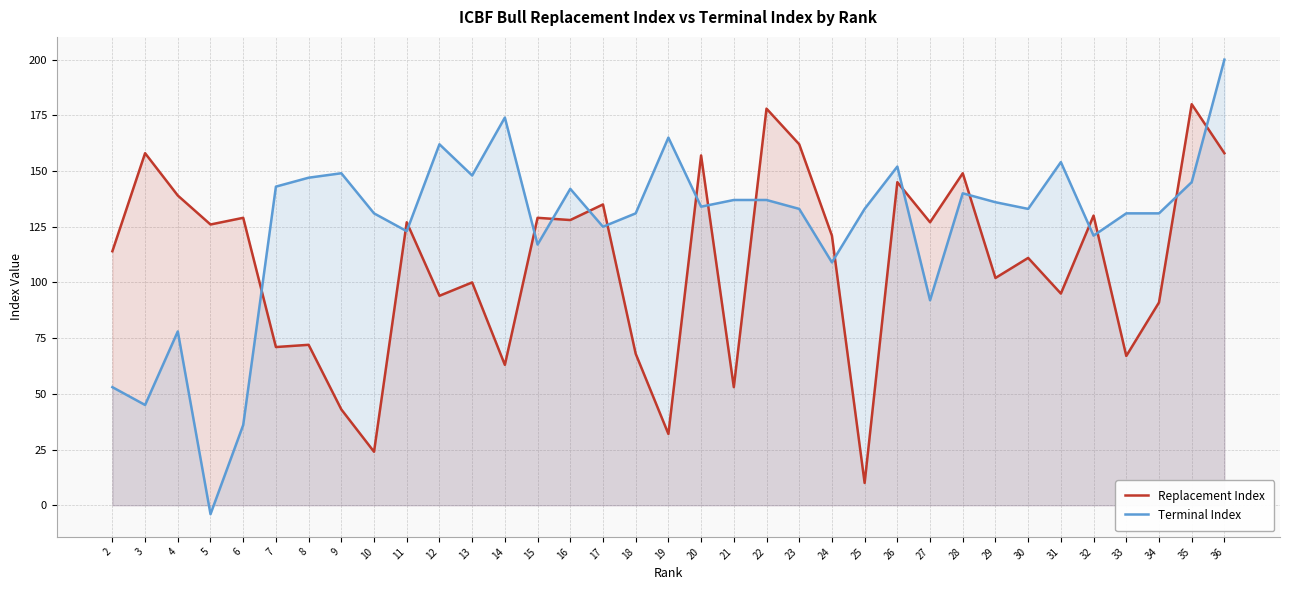

Which label corresponds to the largest value in the chart?

36